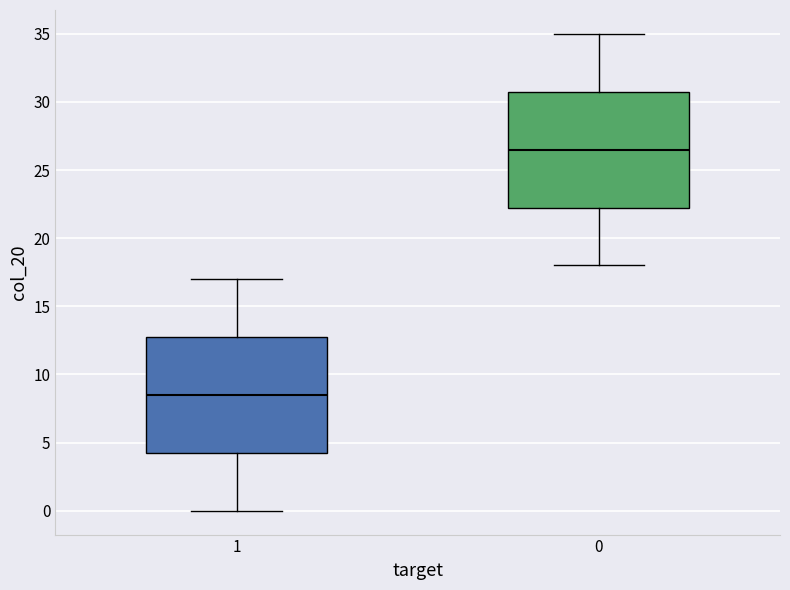

Reading left to right, read every box against the y-axis: the position of its median line, the range the box covers, and the ends of its whiskers. The values are not printed on the chart, so give them approximately, as read against the axis.

1: median 8.5, box 4.5 to 13.0, whiskers 0.0 to 17.0
0: median 26.5, box 22.5 to 31.0, whiskers 18.0 to 35.0